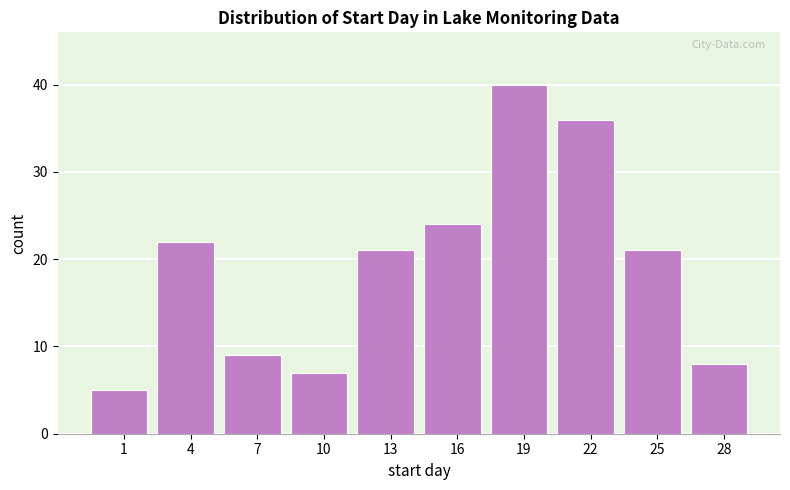

Reading left to right, what are all the values shown in this chart?

5	22	9	7	21	24	40	36	21	8